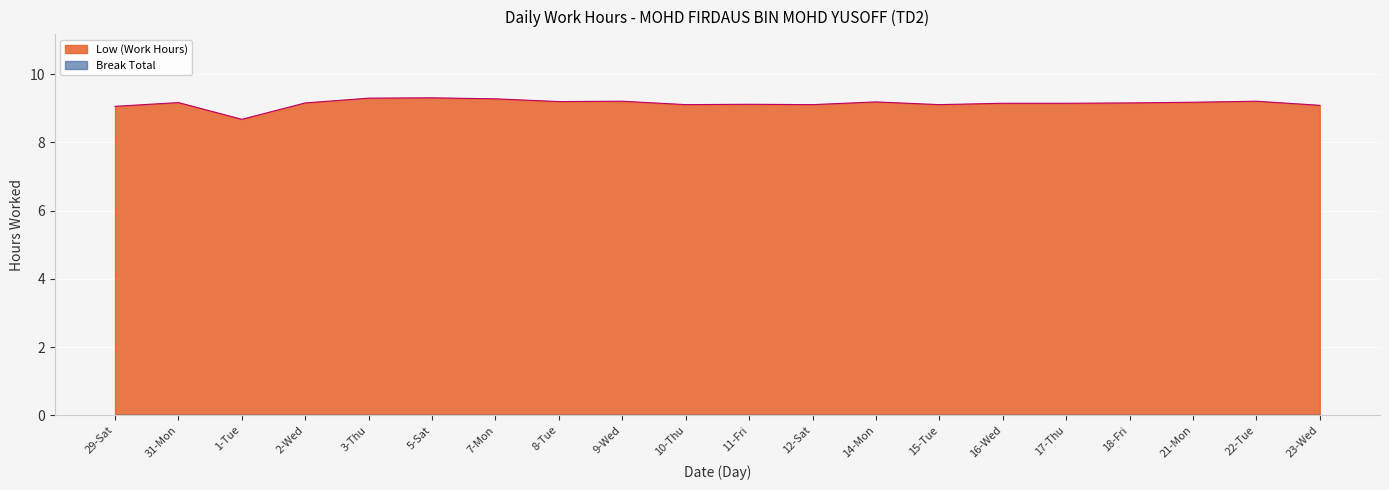

What is the sum of the values at 11-Fri and 15-Tue?

18.2